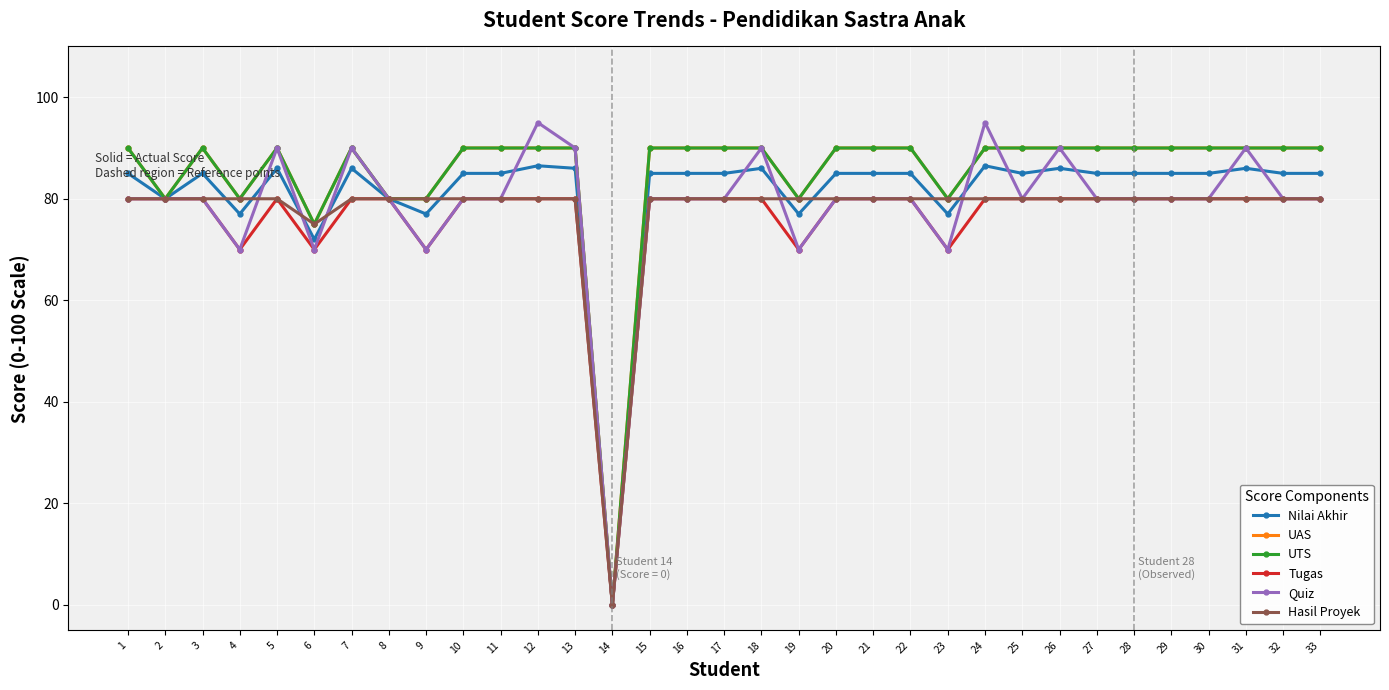

What value does the Quiz series have at 17?

80.0